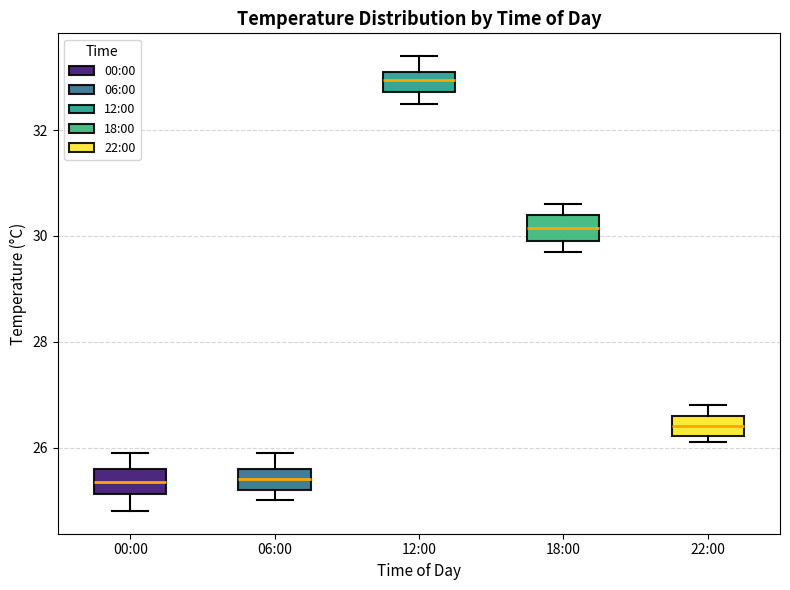

Reading left to right, read every box against the y-axis: the position of its median line, the range the box covers, and the ends of its whiskers. The values are not printed on the chart, so give them approximately, as read against the axis.

00:00: median 25.4, box 25.2 to 25.6, whiskers 24.8 to 26.0
06:00: median 25.4, box 25.2 to 25.6, whiskers 25.0 to 26.0
12:00: median 33.0, box 32.8 to 33.2, whiskers 32.6 to 33.4
18:00: median 30.2, box 30.0 to 30.4, whiskers 29.8 to 30.6
22:00: median 26.4, box 26.2 to 26.6, whiskers 26.2 (just below the box's lower edge) to 26.8